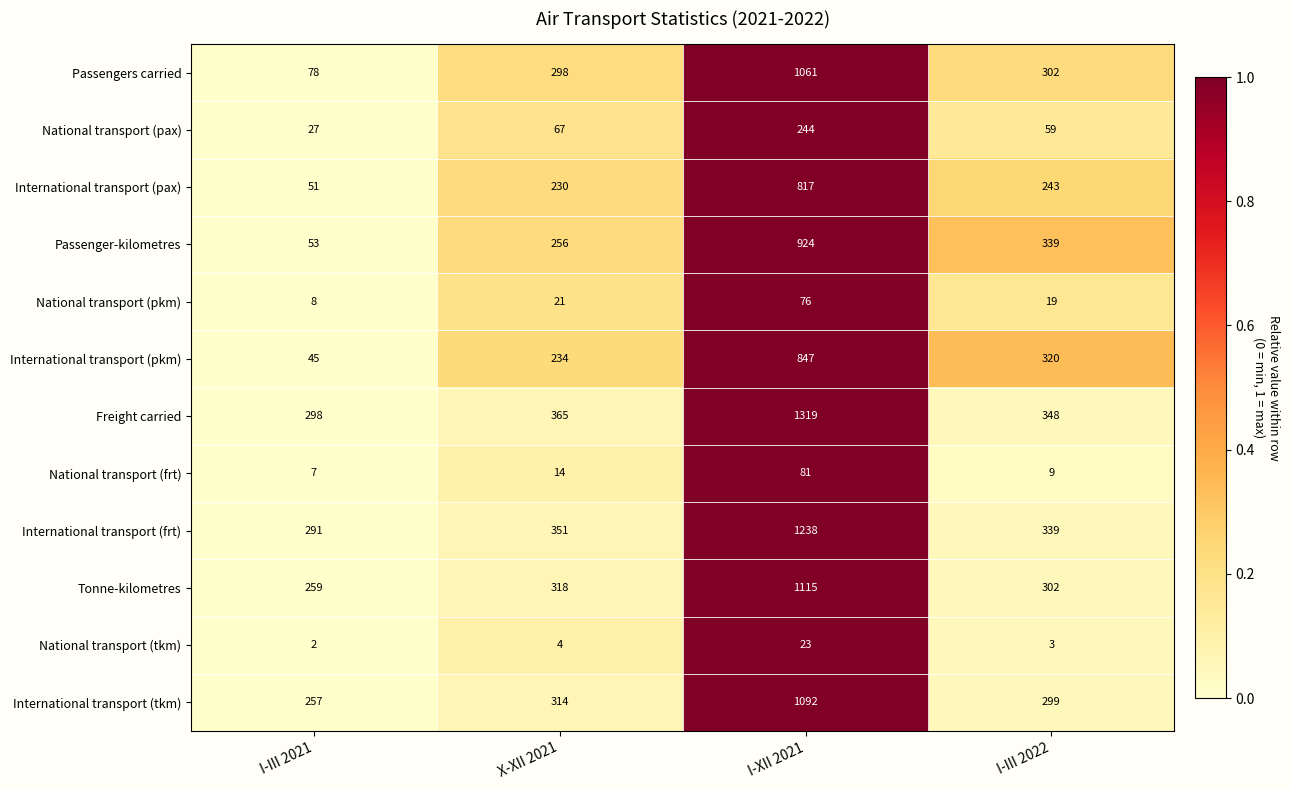

Rank the series by their maximum value, from highest to lowest.

Freight carried, International transport (frt), Tonne-kilometres, International transport (tkm), Passengers carried, Passenger-kilometres, International transport (pkm), International transport (pax), National transport (pax), National transport (frt), National transport (pkm), National transport (tkm)